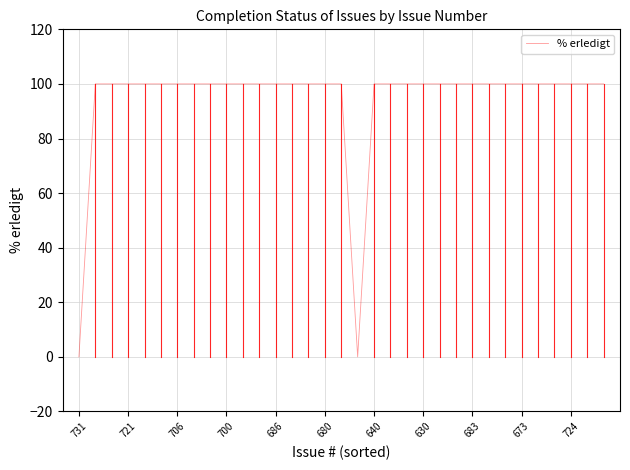

Does the chart display data point markers on the line(s)?

No